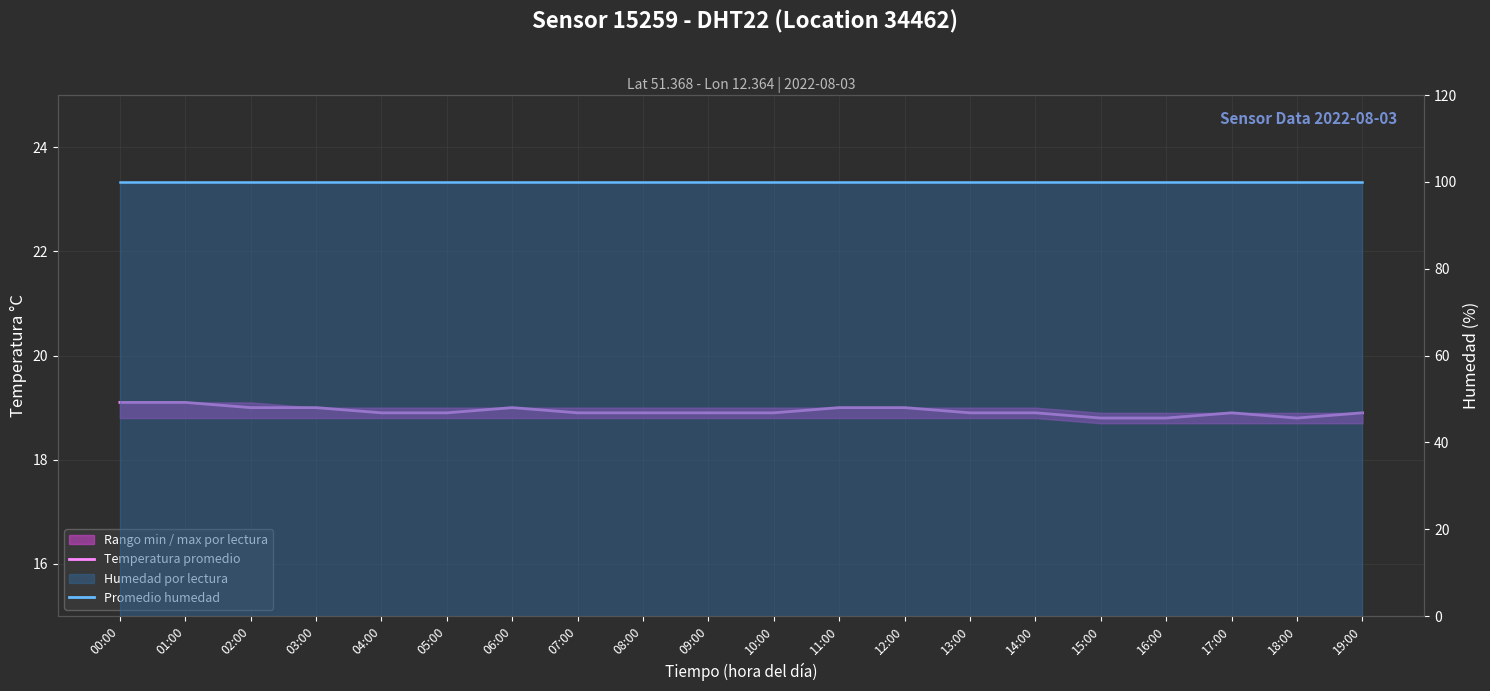

At which category does Temperatura promedio reach its first local peak?

06:00